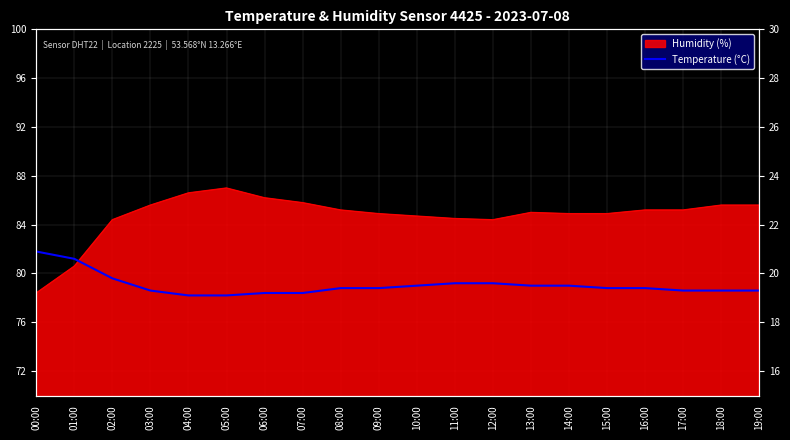

What is the difference between the second highest and second lowest values?

1.5